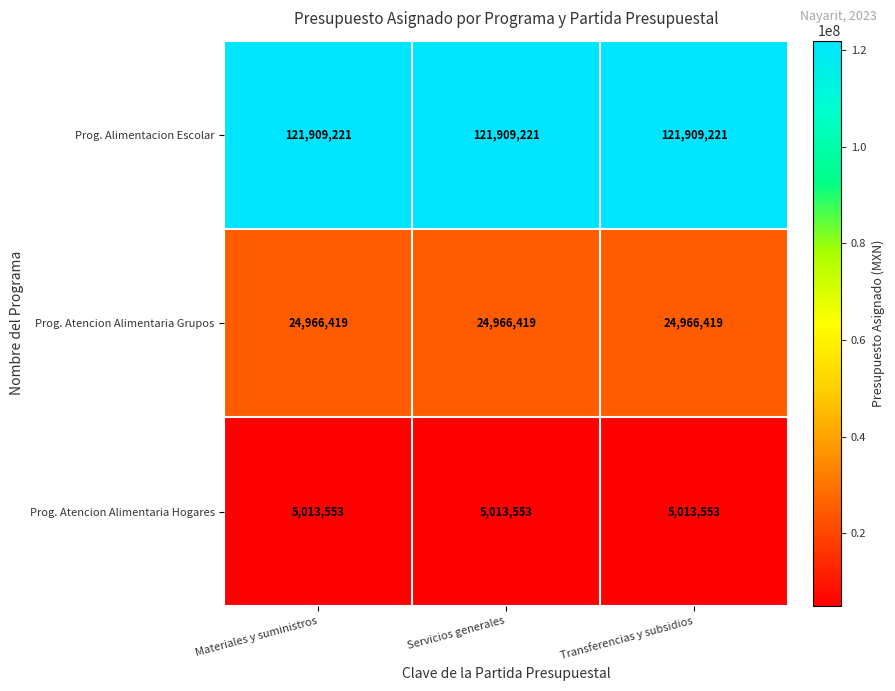

Rank the series by their maximum value, from highest to lowest.

Prog. Alimentacion Escolar, Prog. Atencion Alimentaria Grupos, Prog. Atencion Alimentaria Hogares